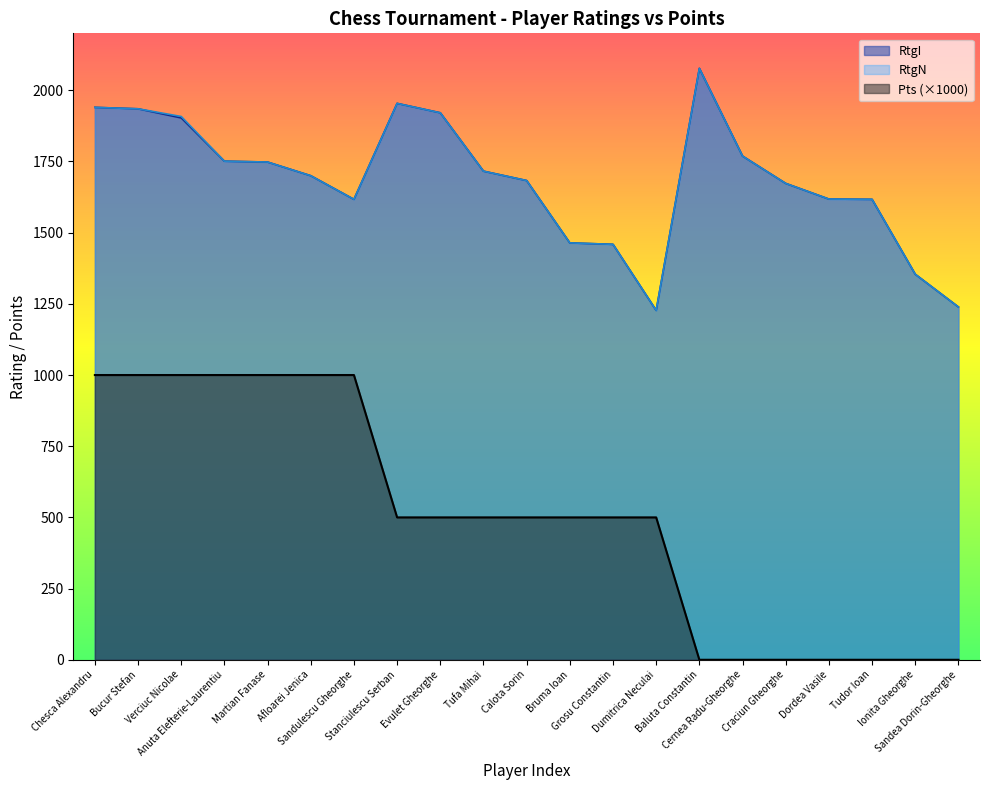

Count the number of data series in this chart.

3